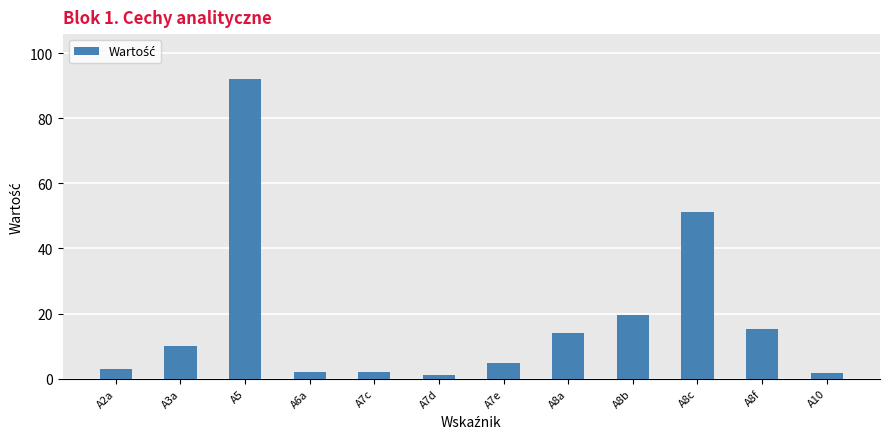

Does the chart contain any negative values?

No